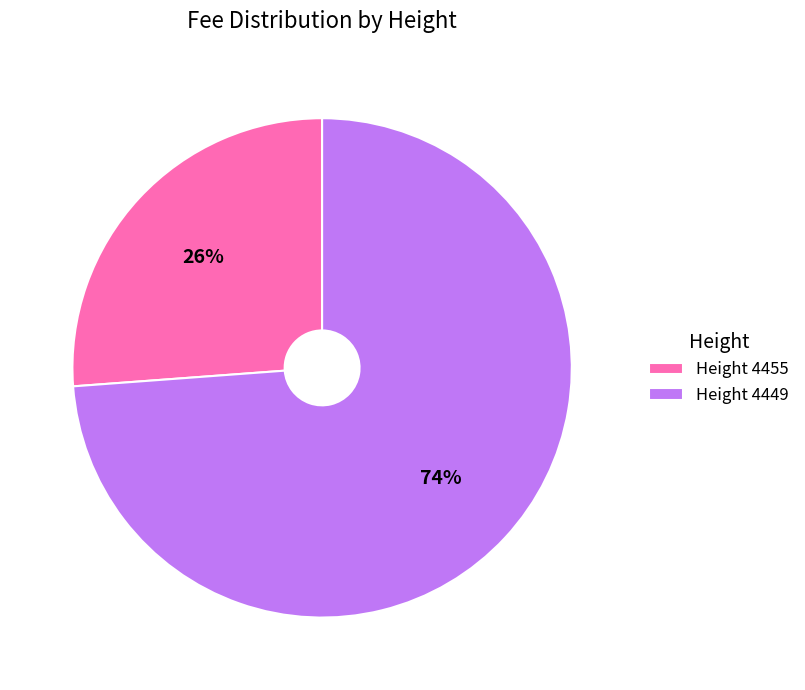

What percentage is the Height 4449 slice, to the nearest percent?

74%